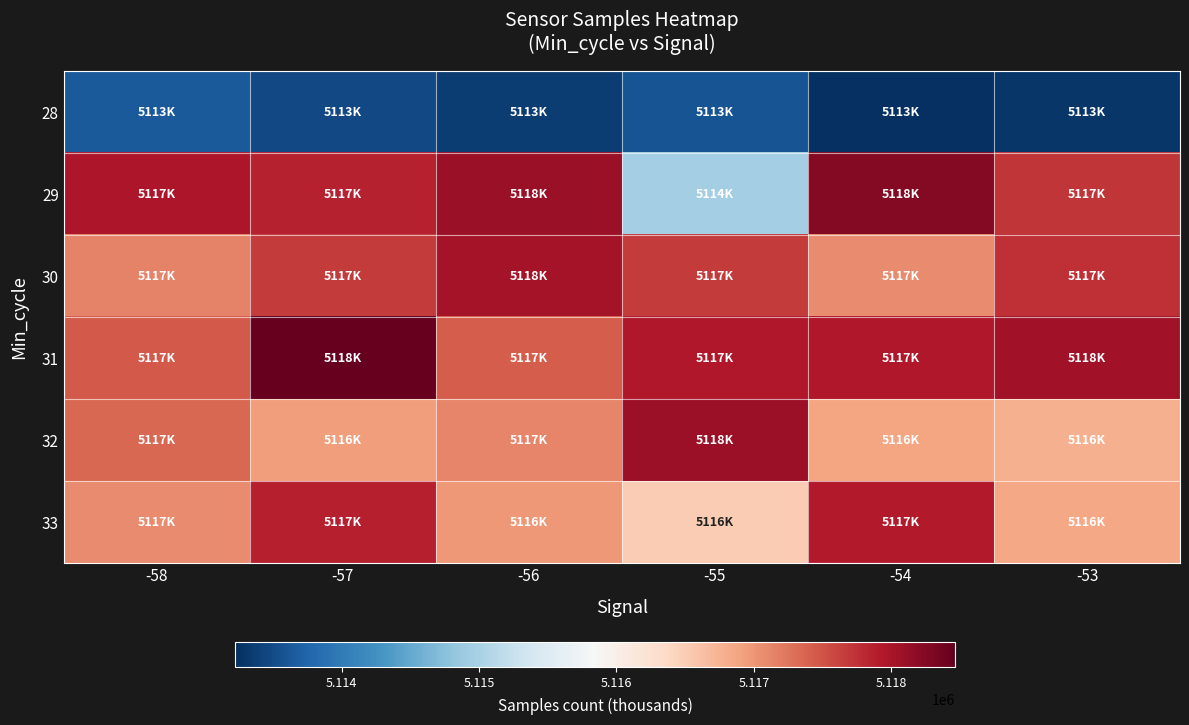

Which series has the largest total across all categories?

31